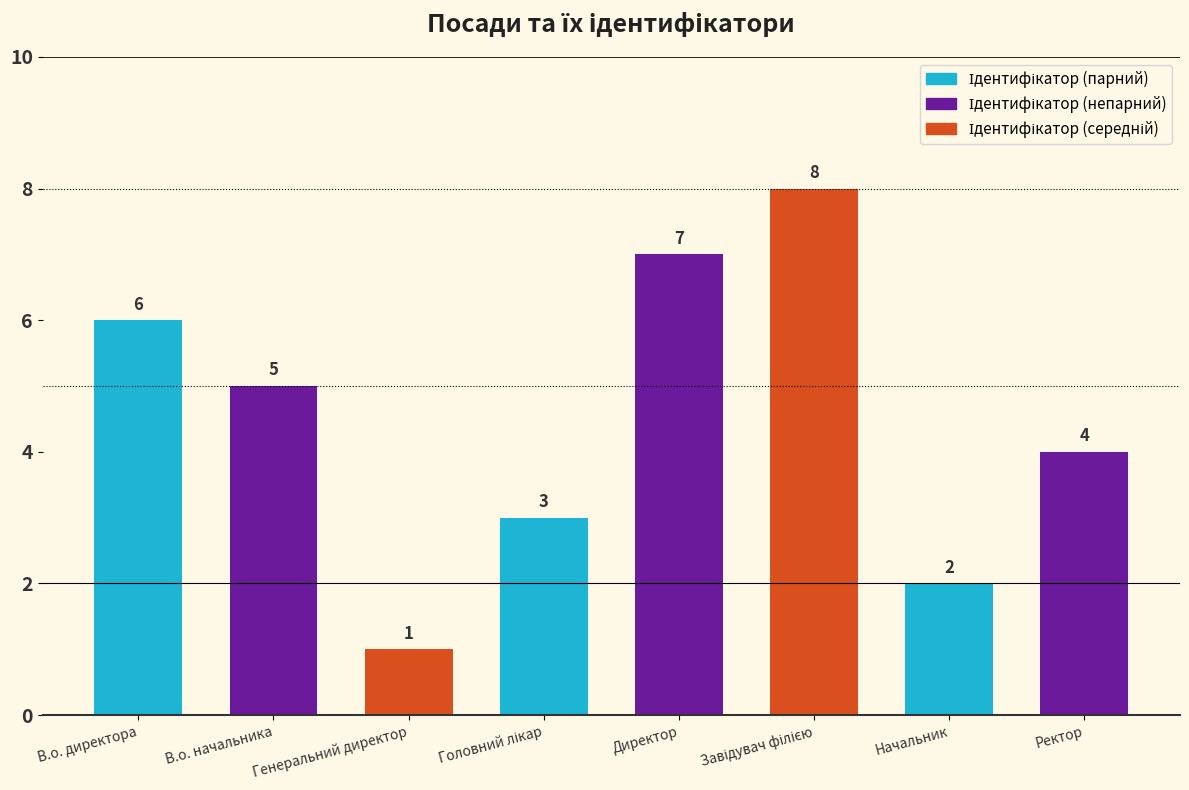

What is the sum of the values at Ректор and Генеральний директор?

5